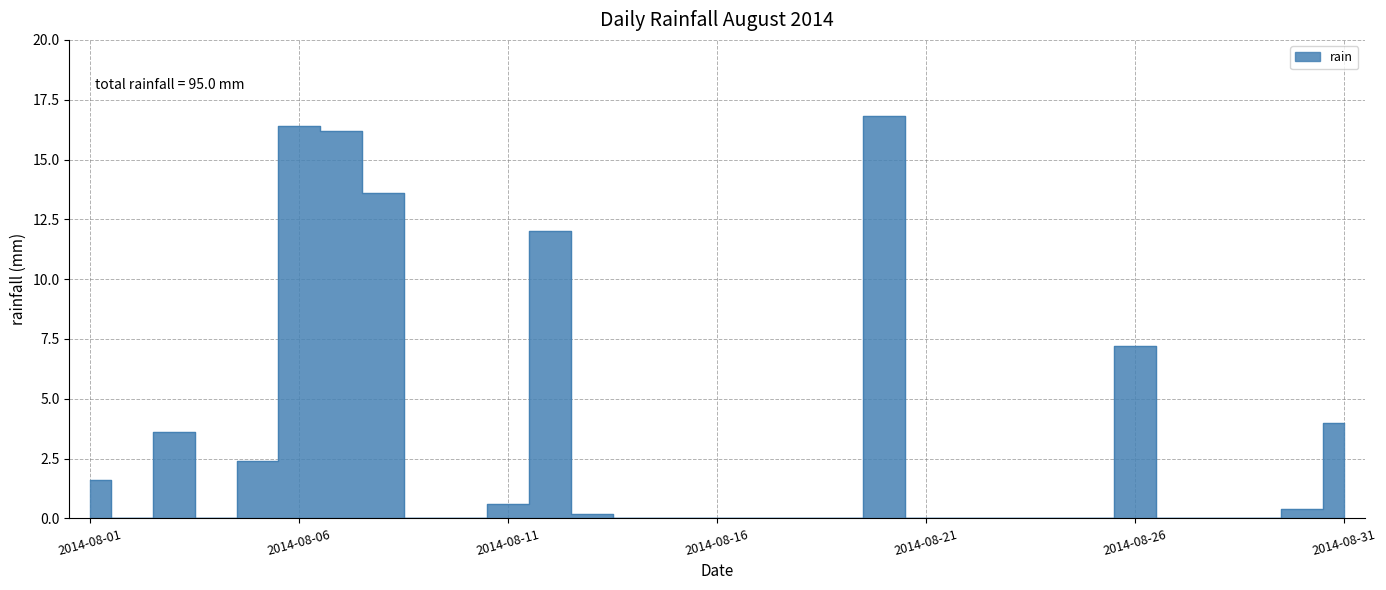

How many interior local peaks (higher than both neighbors) does the data have?

5